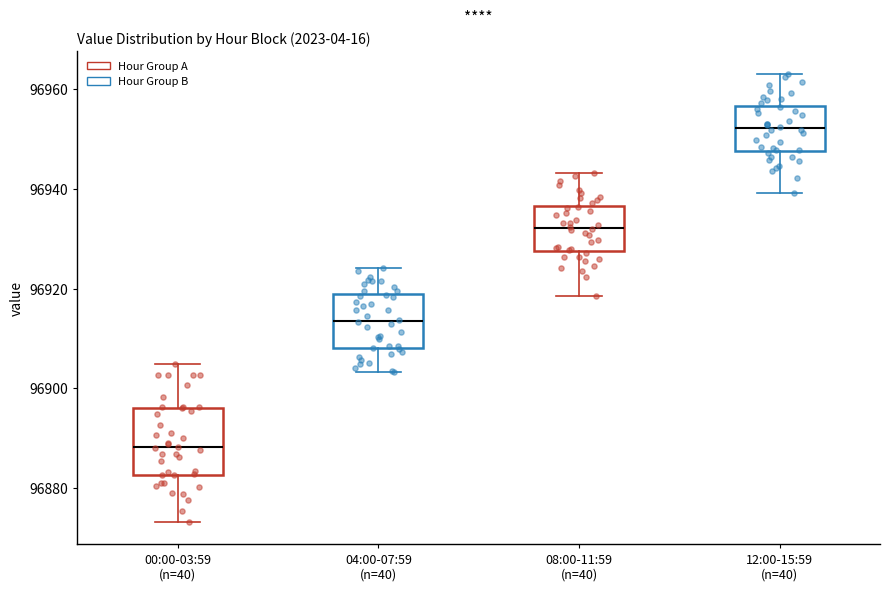

Which box has the lowest median line?

00:00-03:59 (n=40)